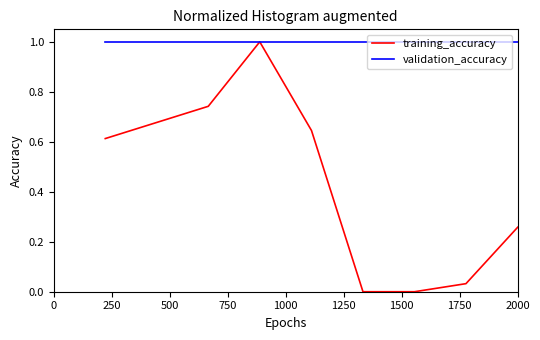

What is the highest value of the training_accuracy series?

1.0